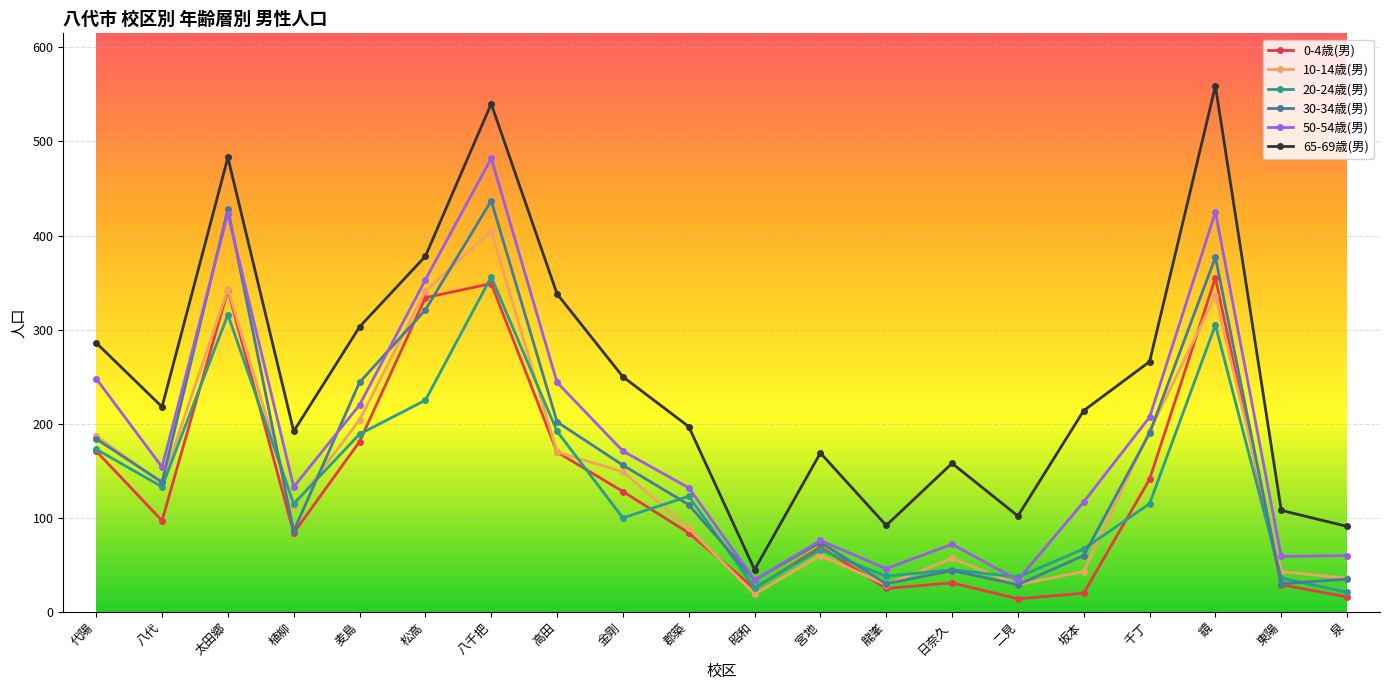

What is the spread (max minus min) of values at 二見?

88